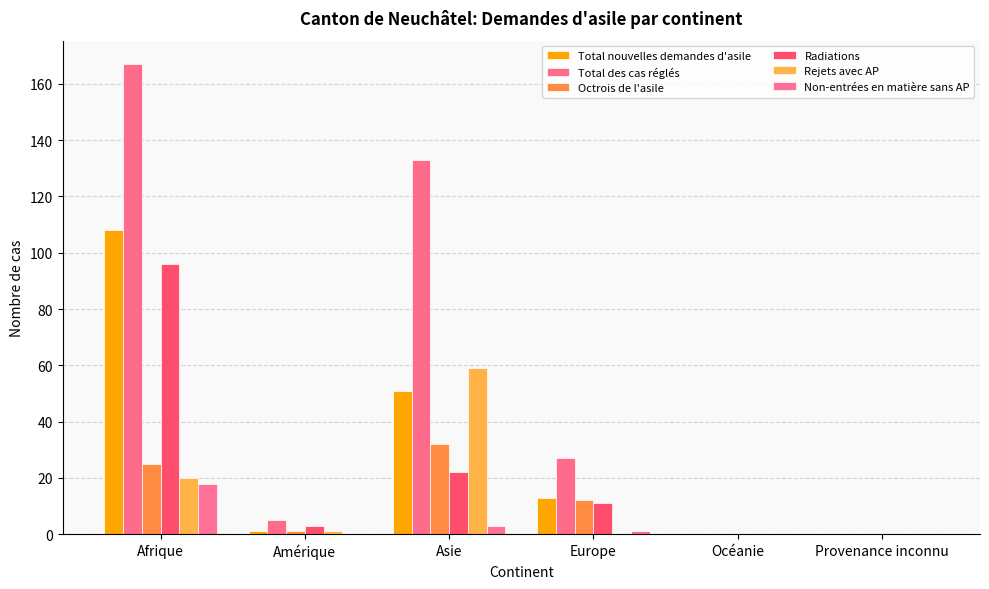

What is the sum of all Octrois de l'asile values?

70